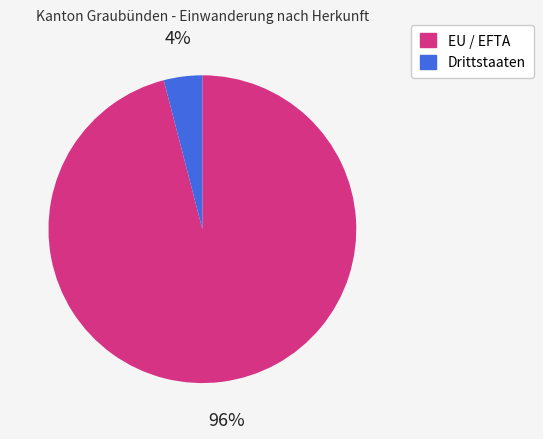

To the nearest percent, what is the average slice percentage?

50%